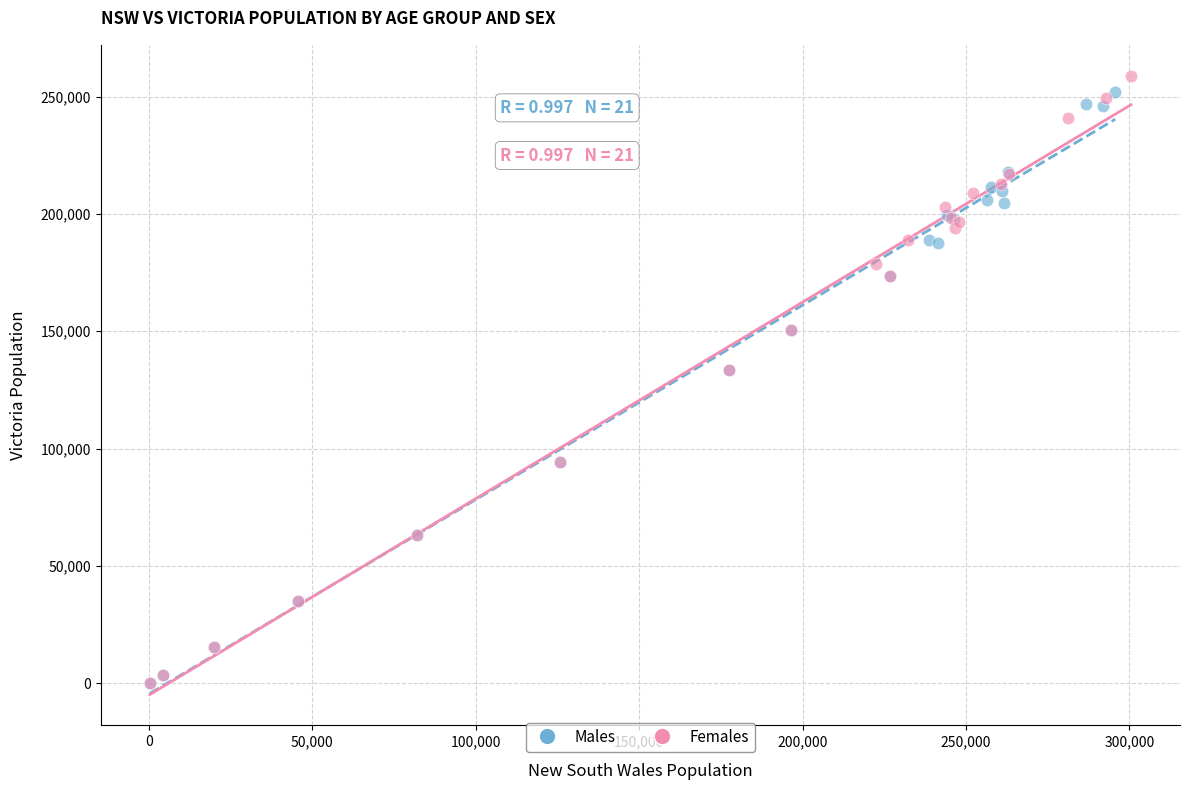

Which series has the largest Y range (max minus min)?

Females